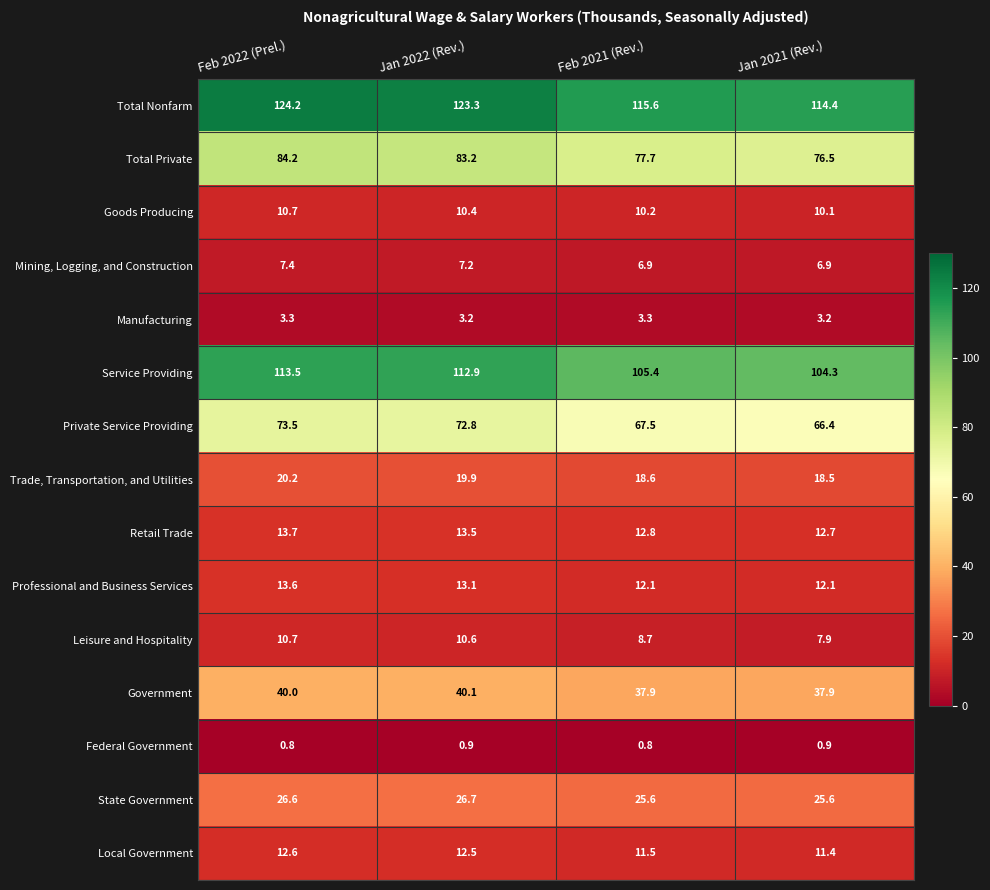

What is the difference between the Government values at Jan 2022 (Rev.) and Feb 2021 (Rev.)?

2.2